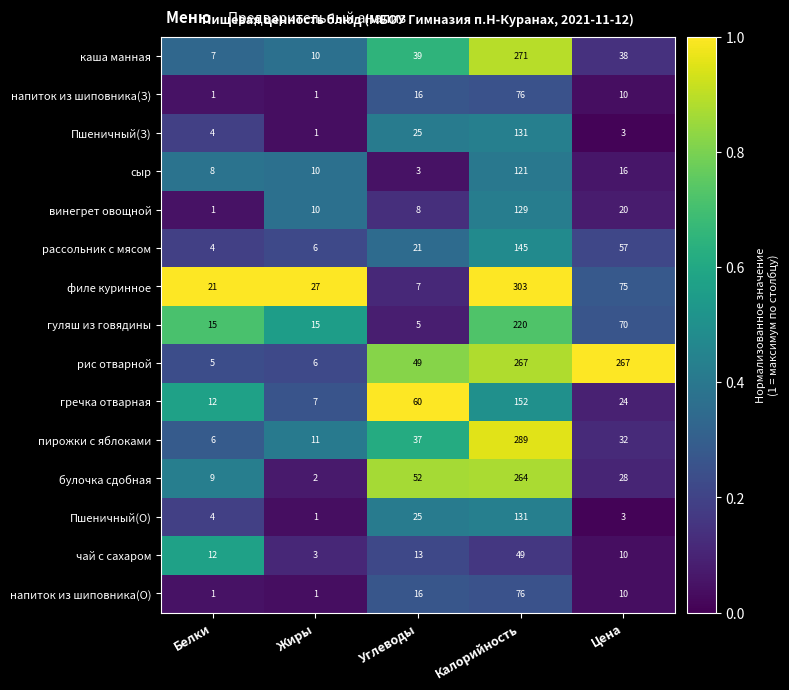

At which category is the sum across all series the highest?

Калорийность